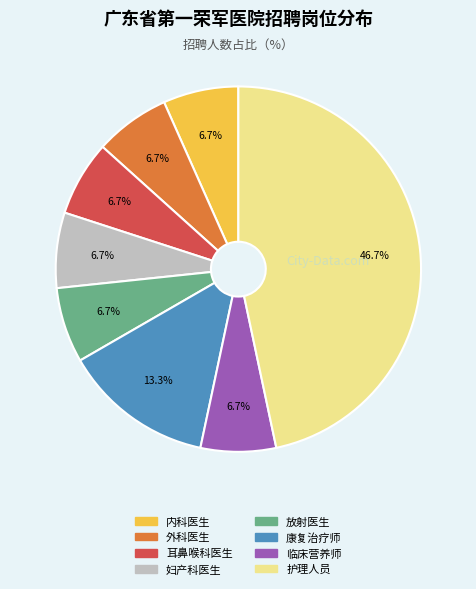

Count the number of slices in the pie.

8